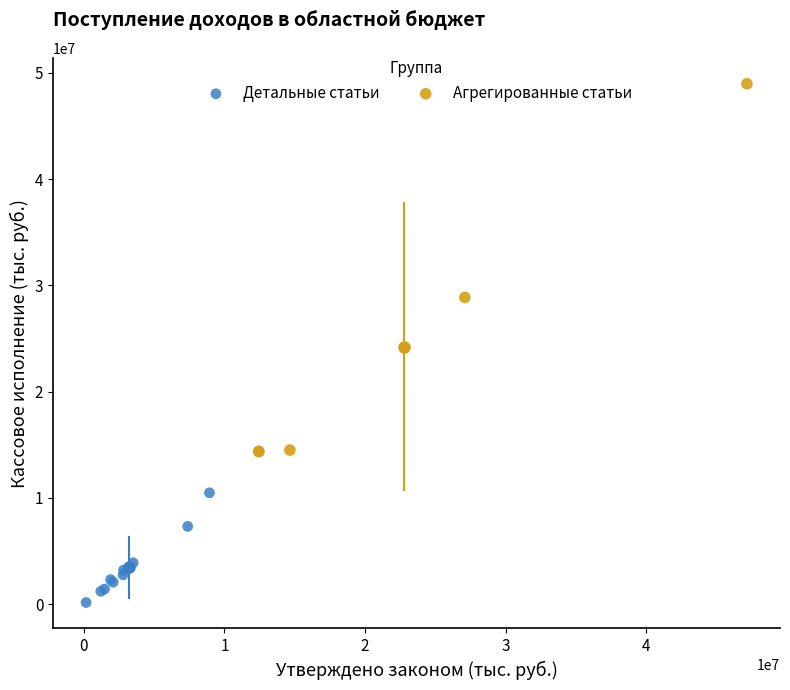

Which series has the largest Y range (max minus min)?

Агрегированные статьи